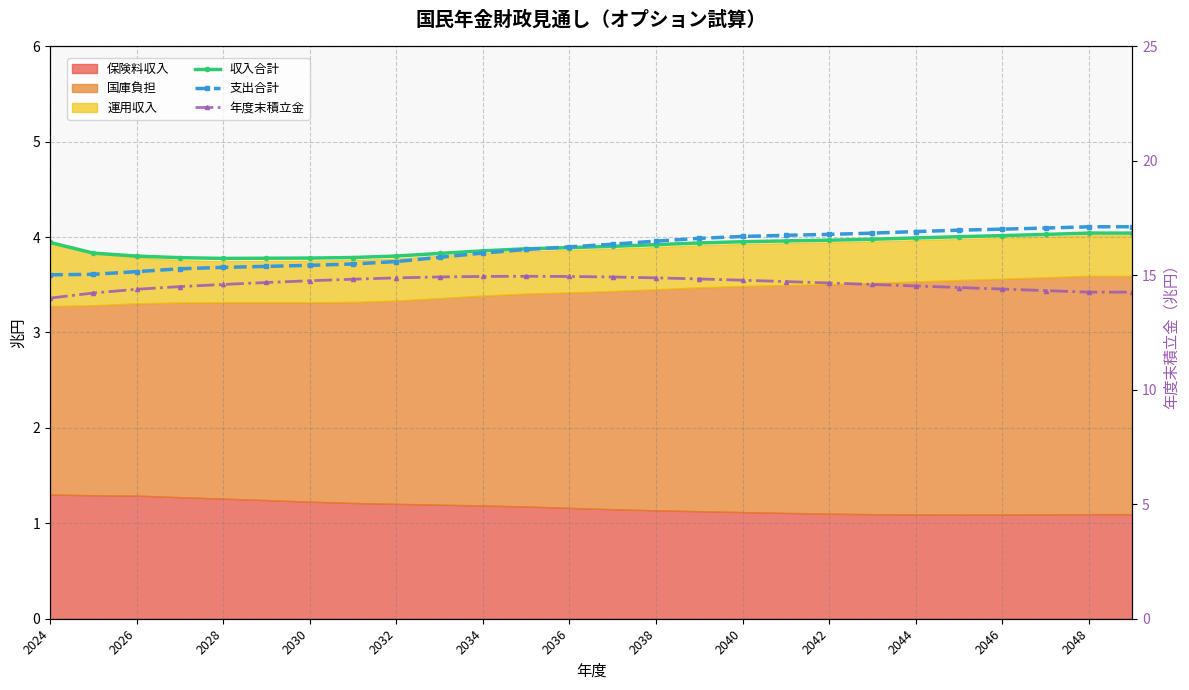

In 収入合計, how many points are lower than both neighbors (excluding endpoints)?

1